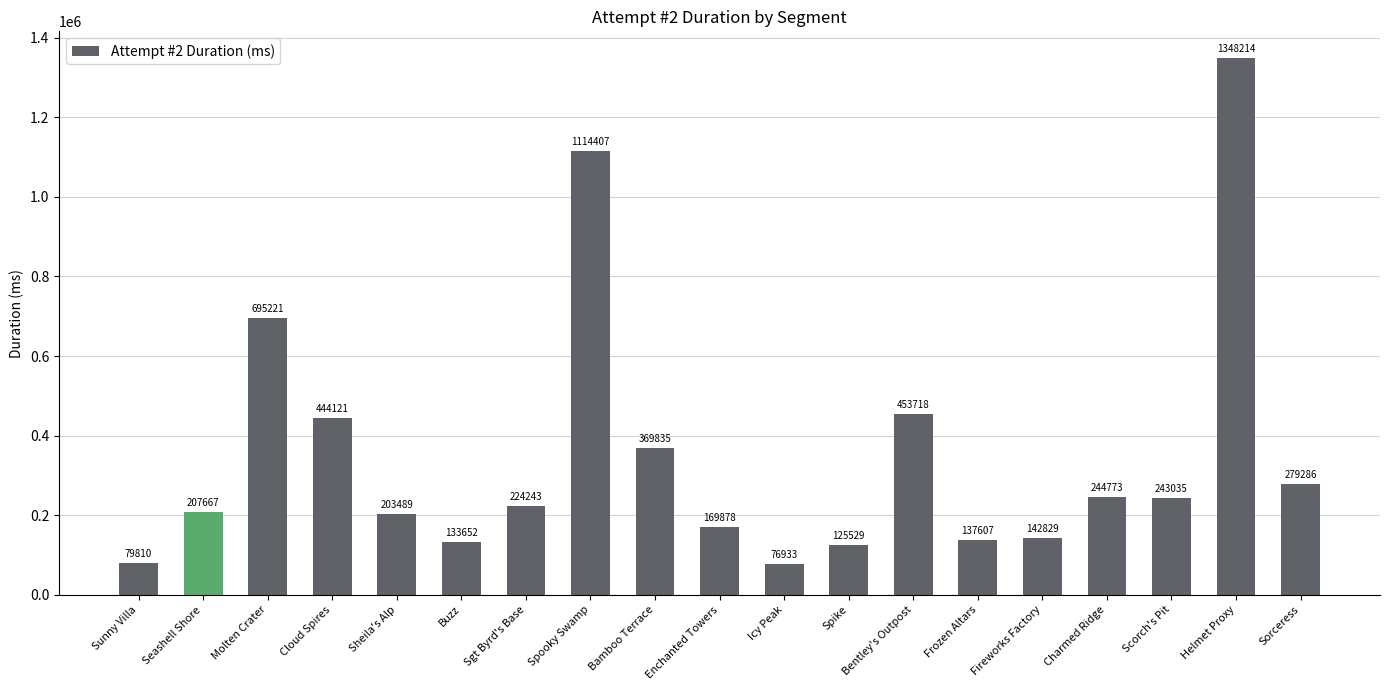

Approximately how many times larger is the value at Bentley's Outpost compared to Scorch's Pit?

1.9